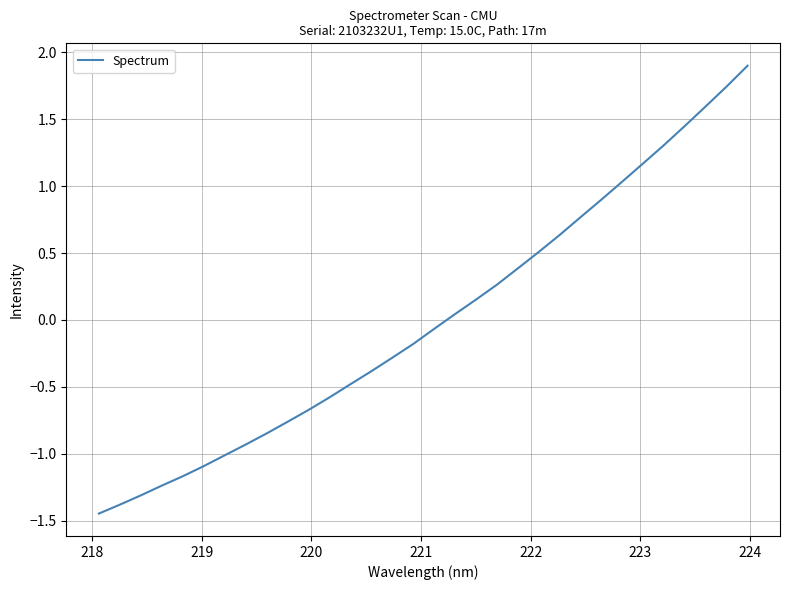

What is the maximum value shown in the chart?

1.9